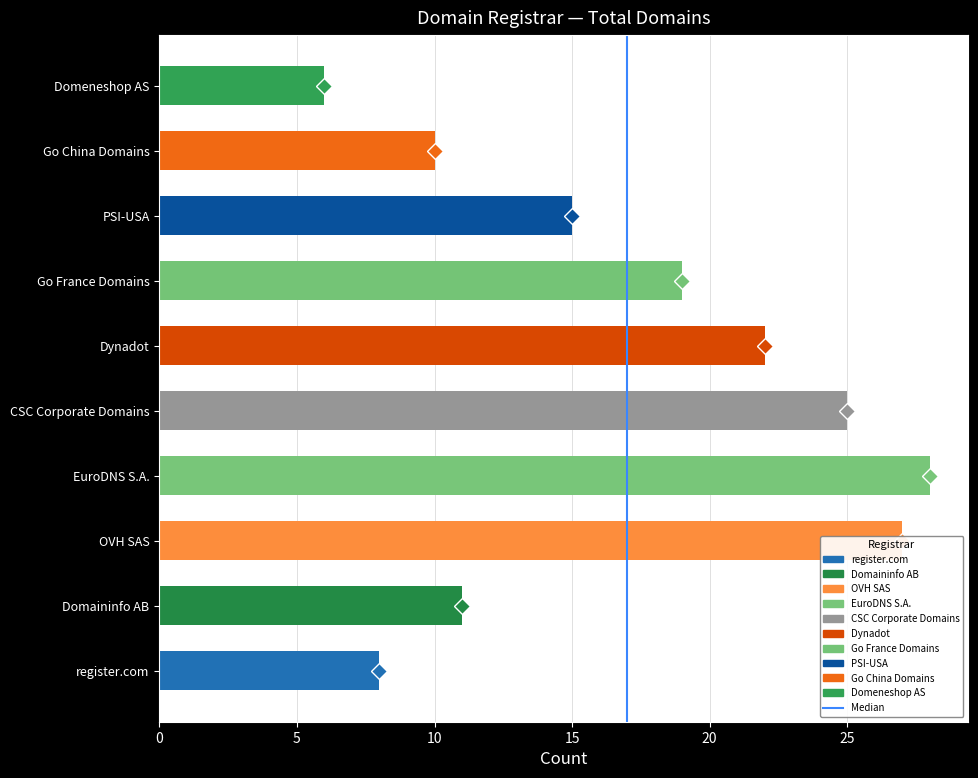

Rank the categories by value from lowest to highest.

Domeneshop AS, register.com, Go China Domains, Domaininfo AB, PSI-USA, Go France Domains, Dynadot, CSC Corporate Domains, OVH SAS, EuroDNS S.A.